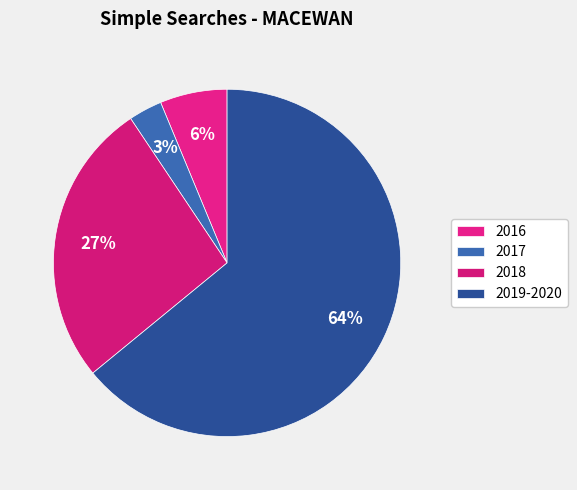

How many slices are in this pie chart?

4